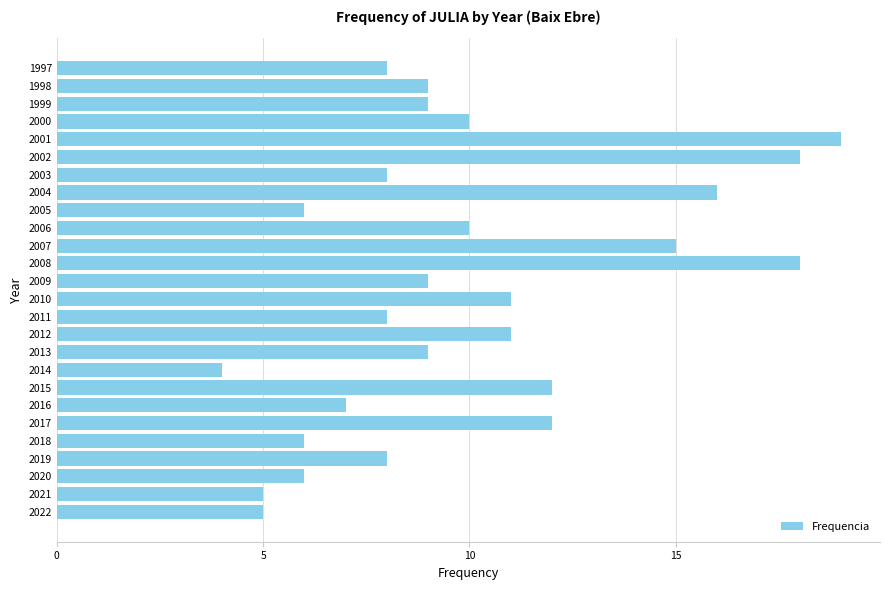

Which category has the highest value across all series?

2001